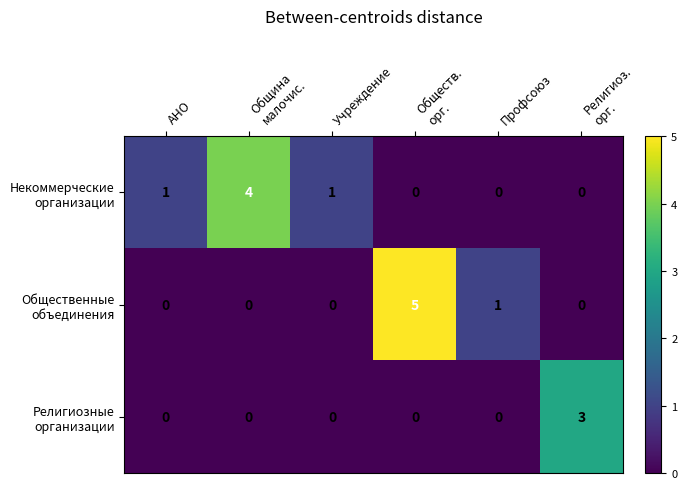

Count the number of categories in the chart.

6